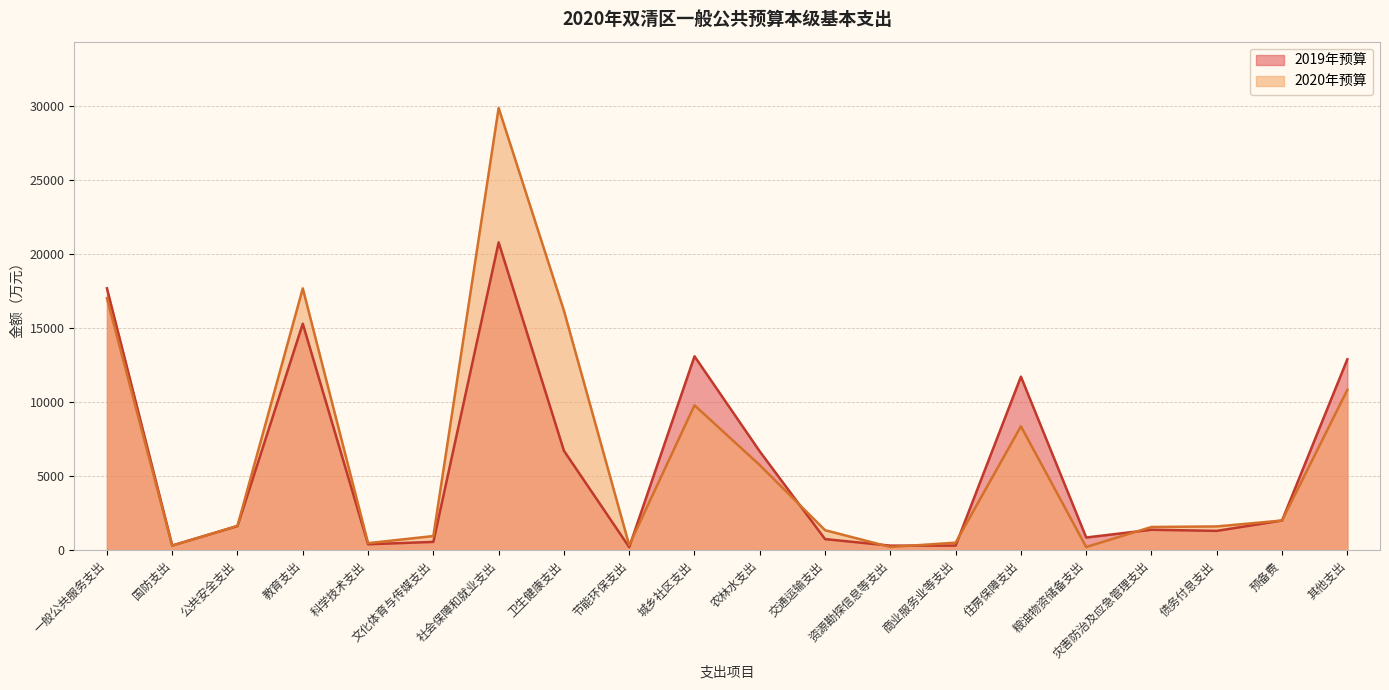

Rank the categories by 2019年预算 value from highest to lowest.

社会保障和就业支出, 一般公共服务支出, 教育支出, 城乡社区支出, 其他支出, 住房保障支出, 卫生健康支出, 农林水支出, 预备费, 公共安全支出, 灾害防治及应急管理支出, 债务付息支出, 粮油物资储备支出, 交通运输支出, 文化体育与传媒支出, 科学技术支出, 国防支出, 商业服务业等支出, 资源勘探信息等支出, 节能环保支出